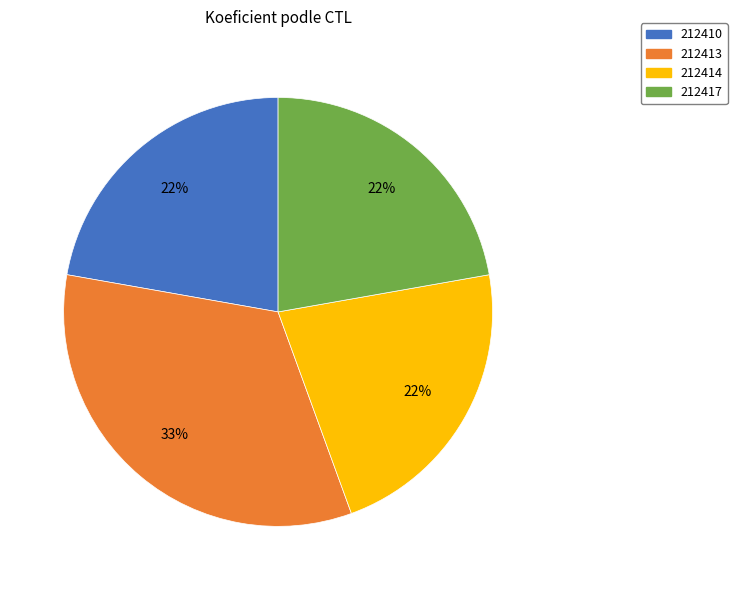

To the nearest percent, what is the average slice percentage?

25%